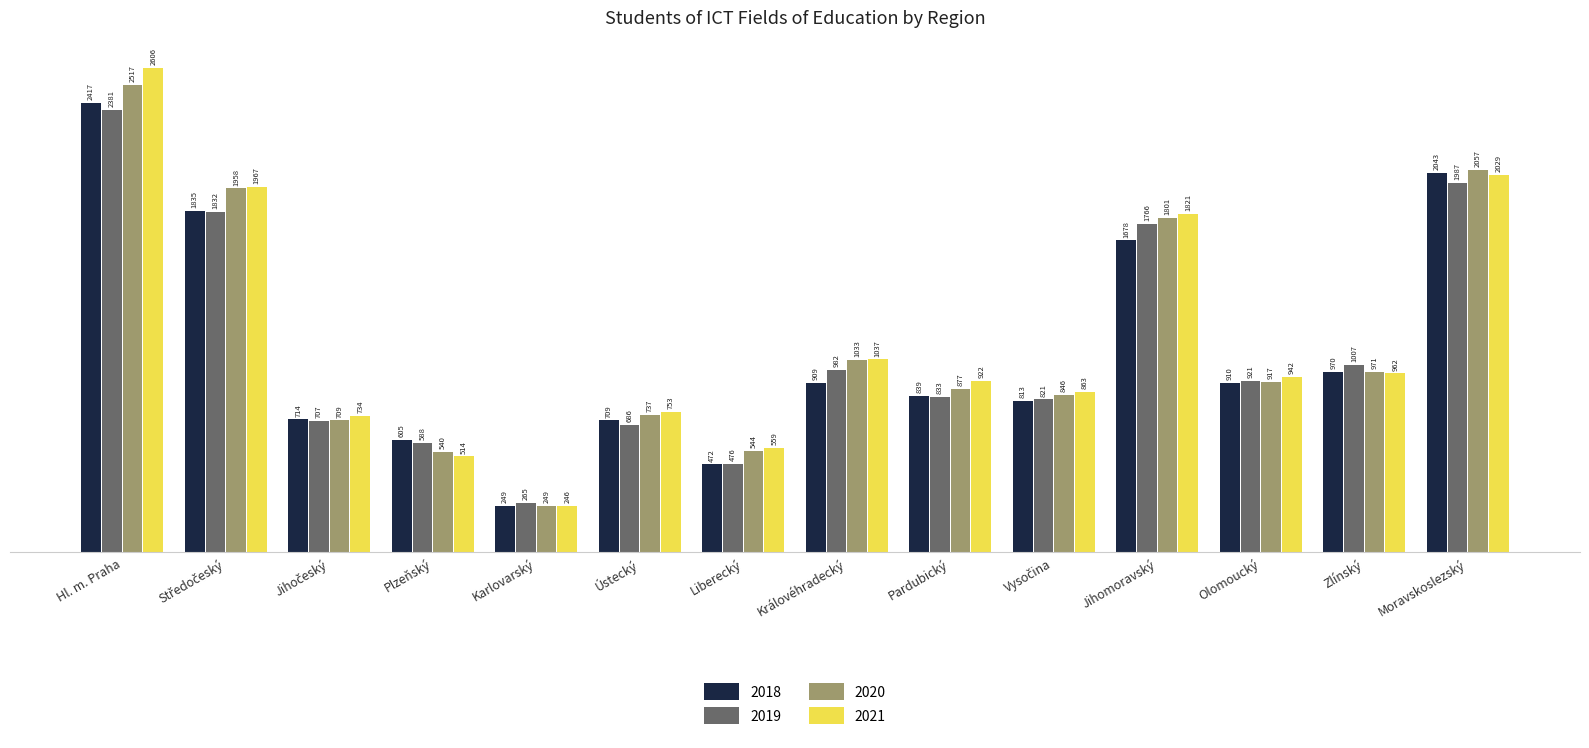

At Pardubický, list the series in order from smallest to largest.

2019, 2018, 2020, 2021